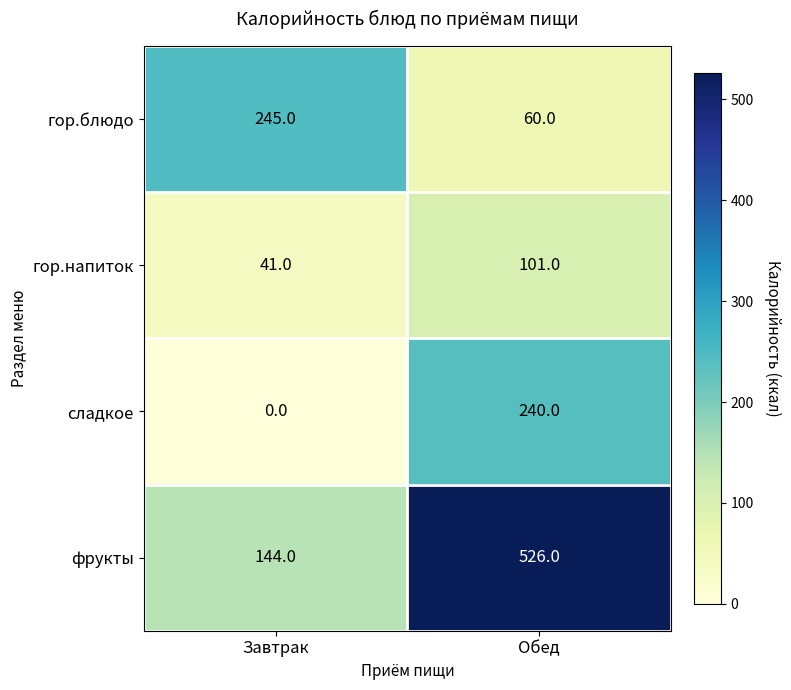

How many categories are shown in the chart?

2